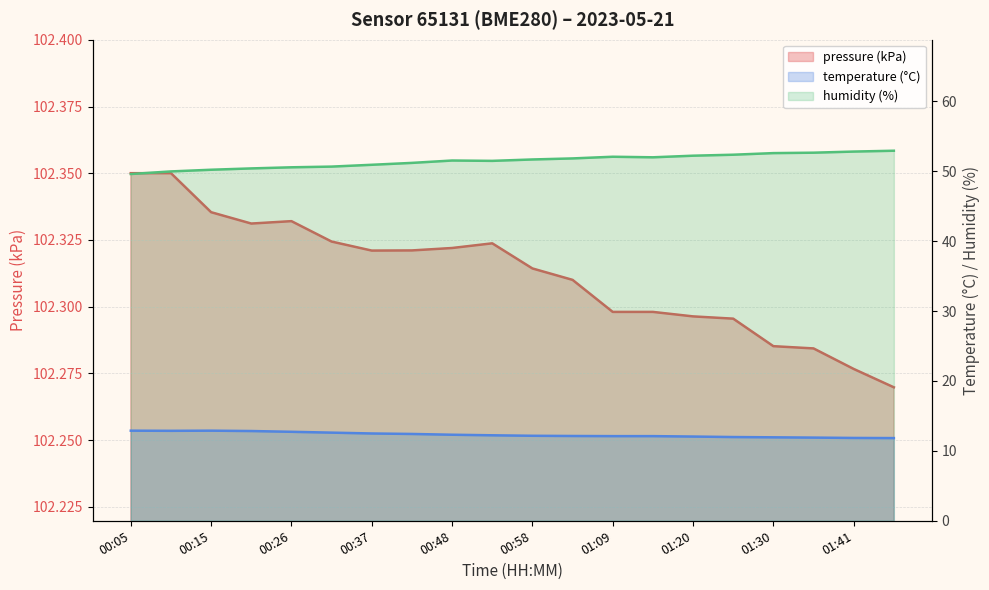

Between 00:37 and 01:14, which series saw the biggest shift?

humidity